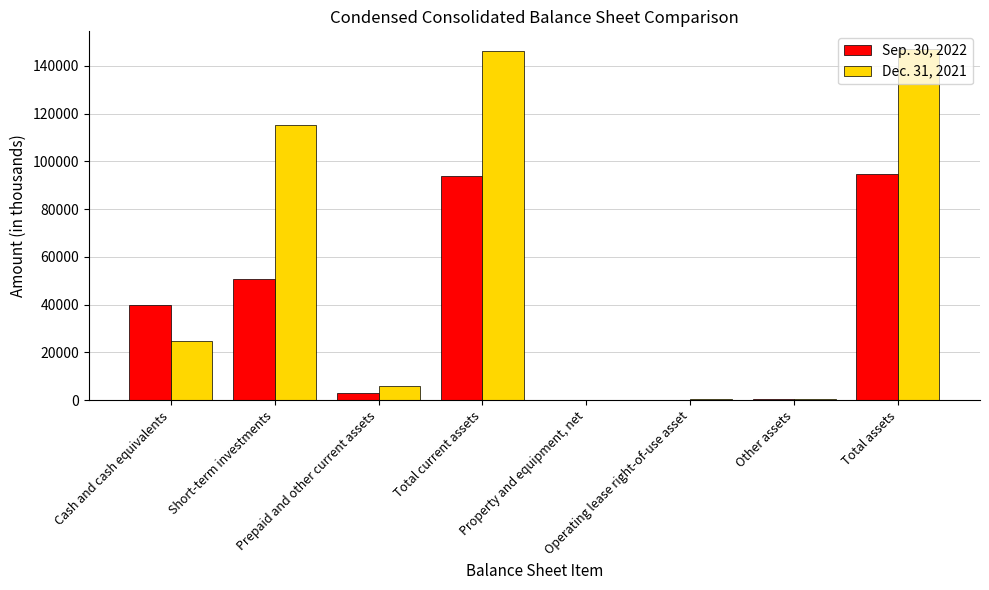

What is the greatest value displayed?

147140